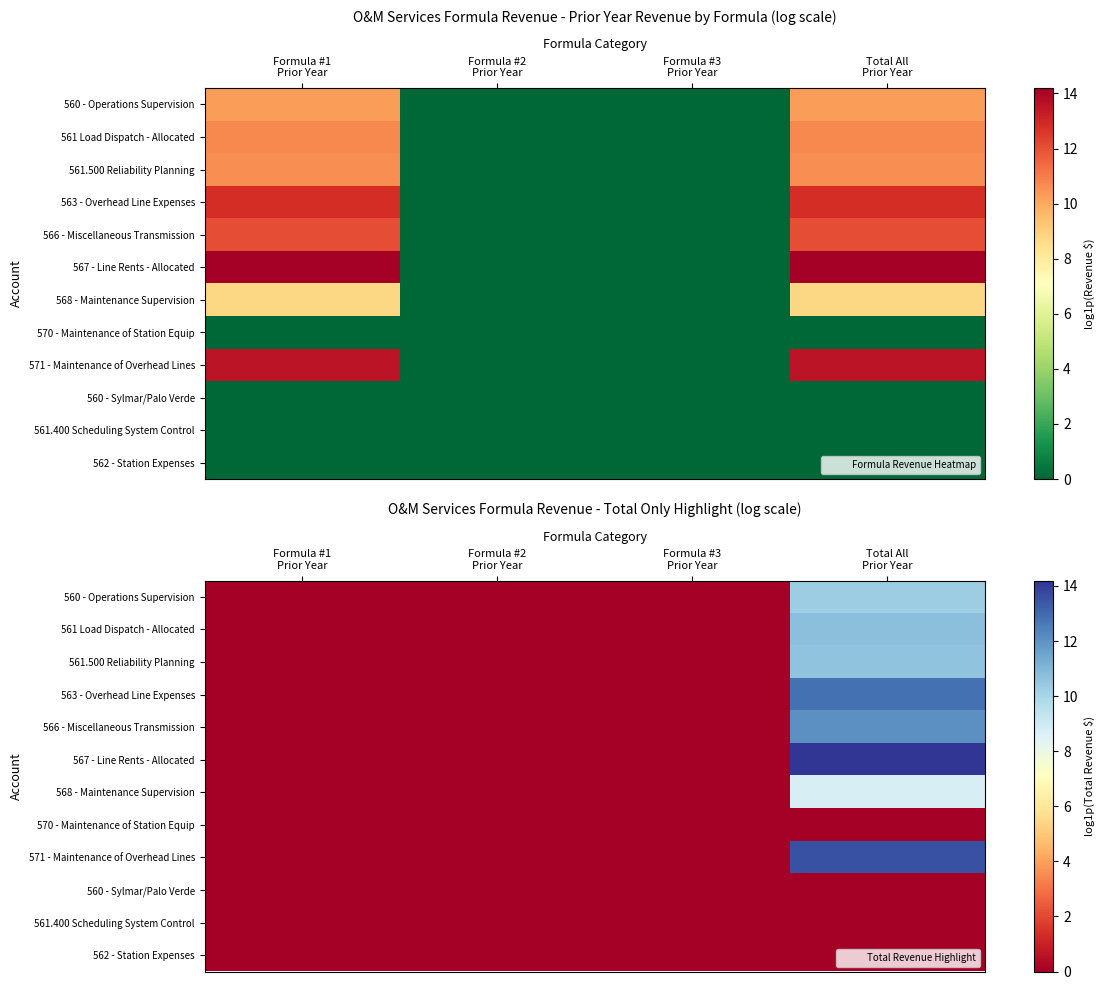

Between Formula #2
Prior Year and Total All
Prior Year, which is larger?

Total All
Prior Year